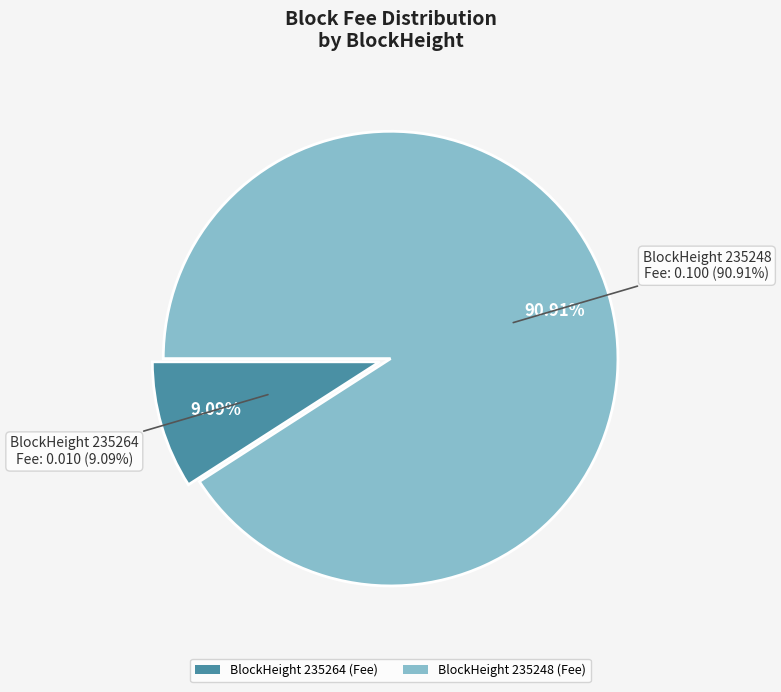

Is there any slice that represents more than half of the pie?

Yes